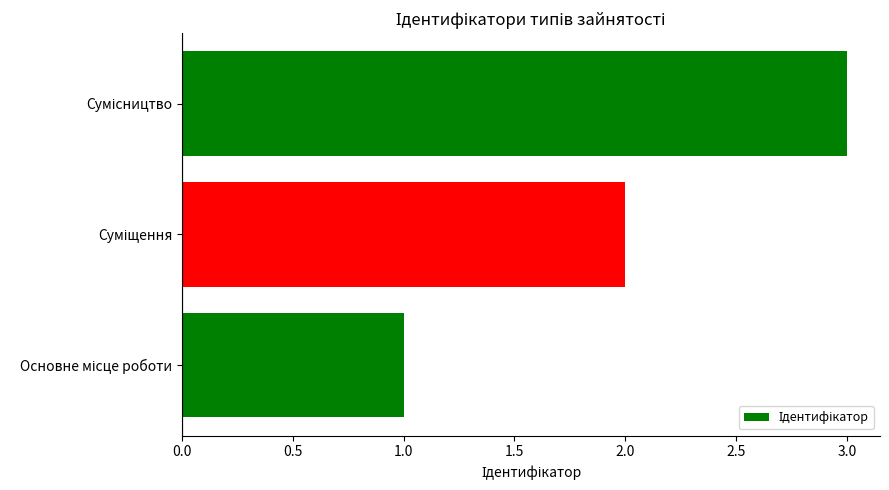

What is the greatest value displayed?

3